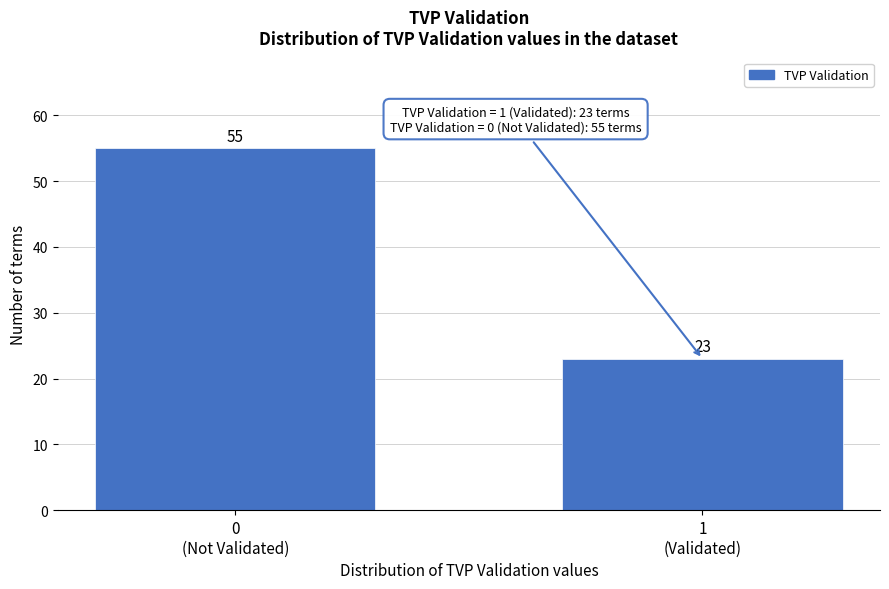

Reading left to right, transcribe all the data shown in this chart.

55	23